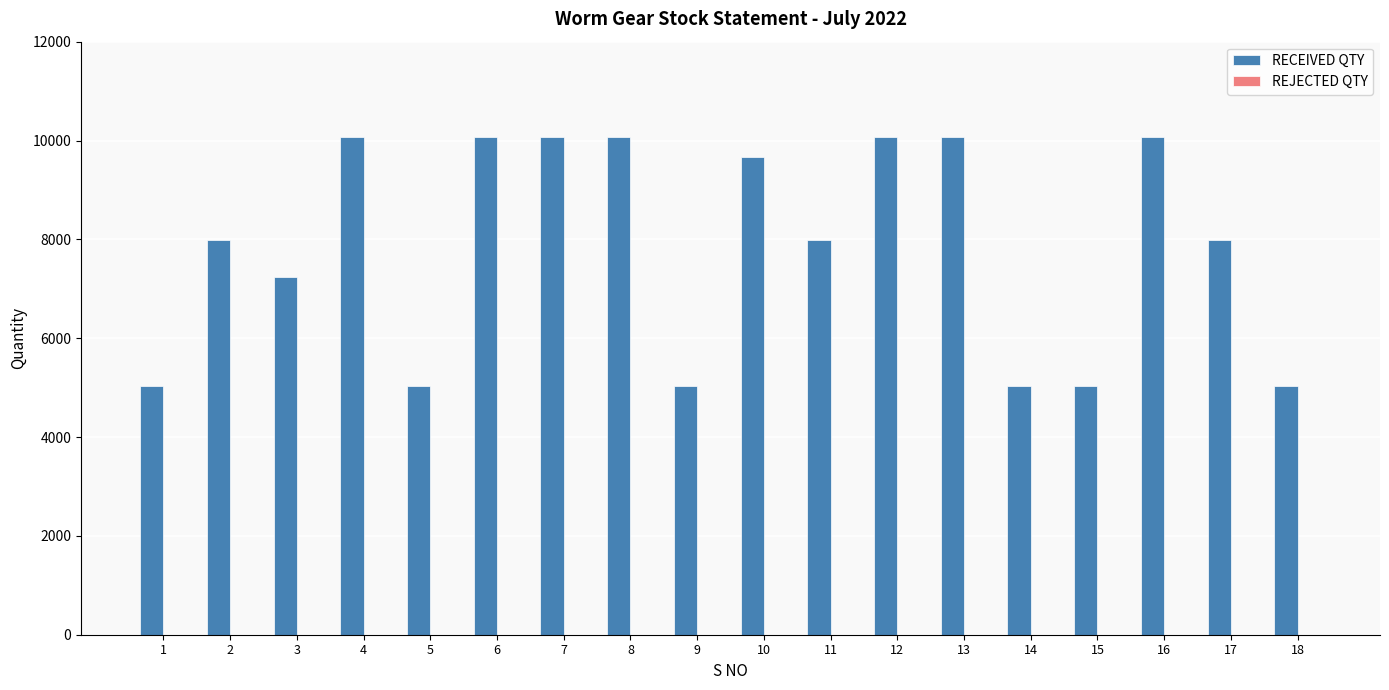

Which has a higher value, 13 or 3?

13